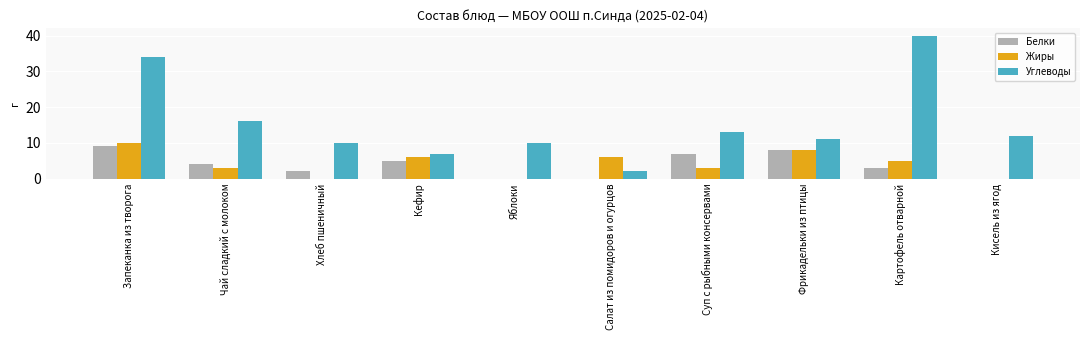

How many groups of bars are there?

10